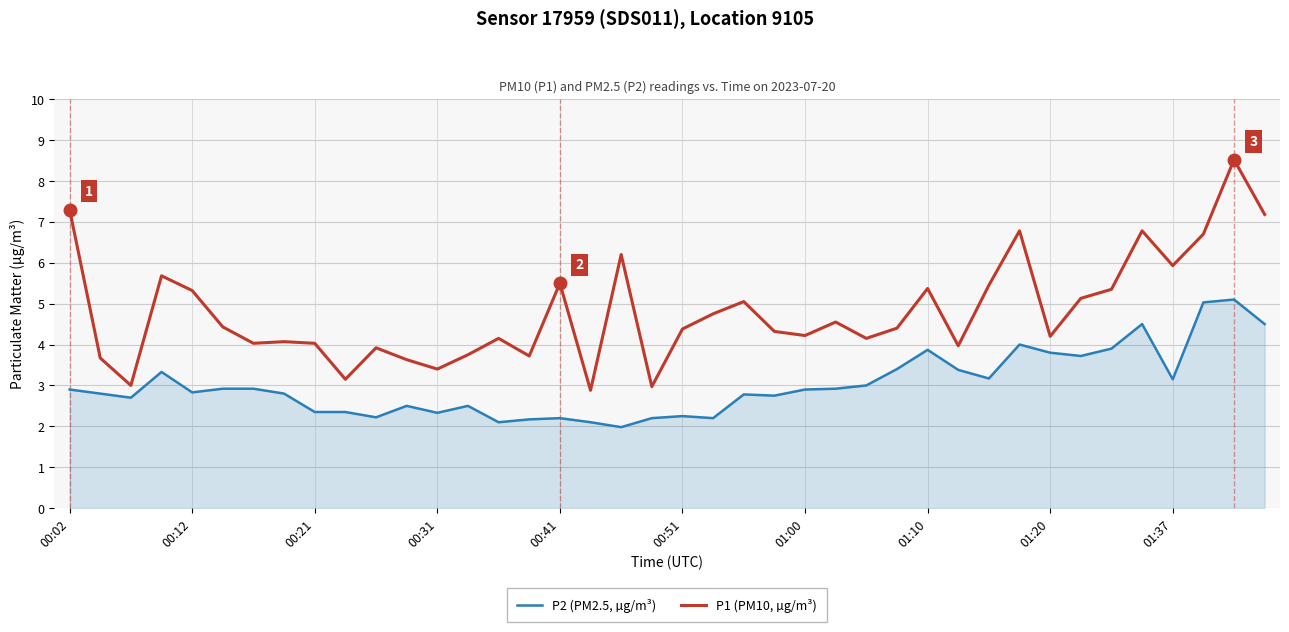

List the series in order of their overall mean, lowest first.

P2 (PM2.5, µg/m³), P1 (PM10, µg/m³)